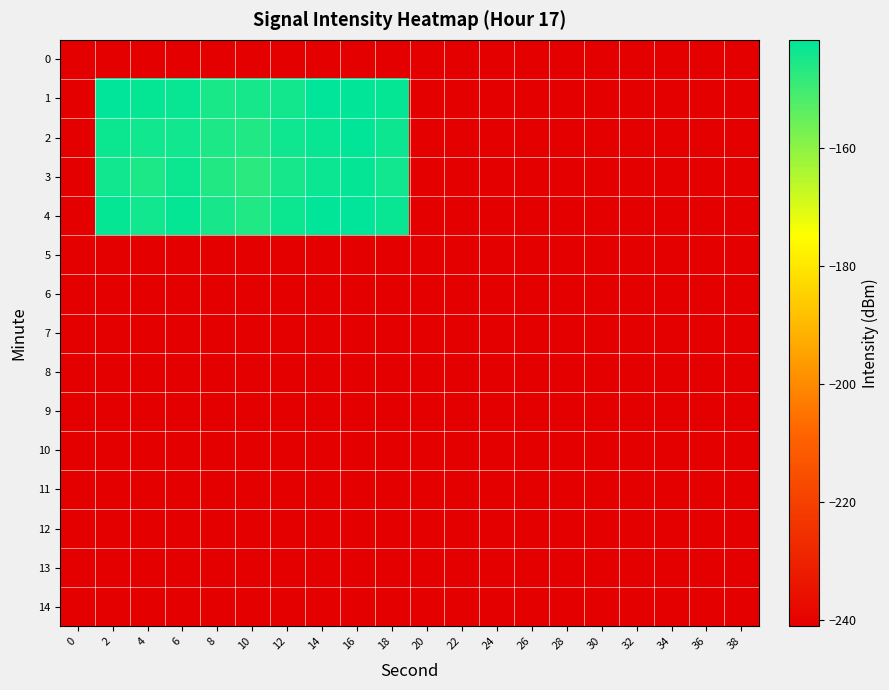

Which series has the largest range (max minus min)?

4